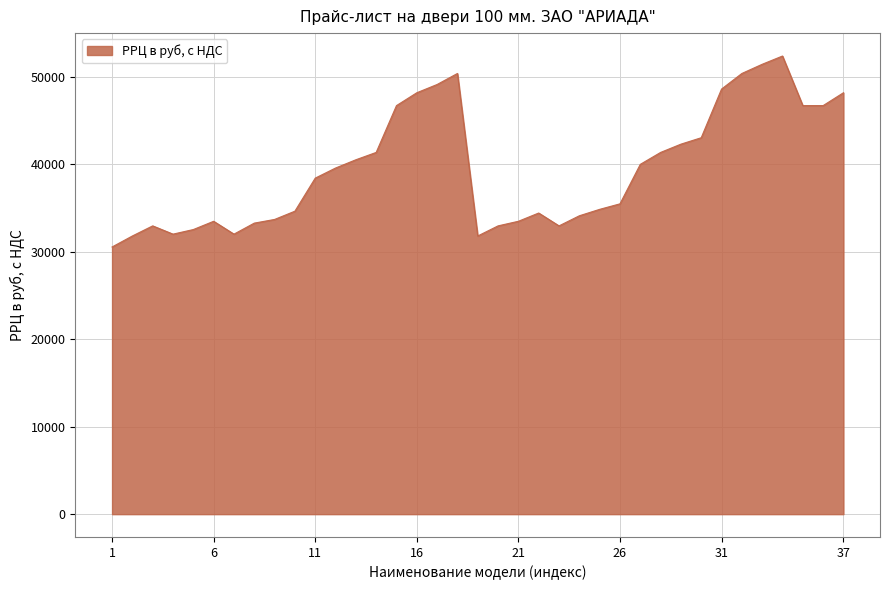

What is the minimum value shown in the chart?

30555